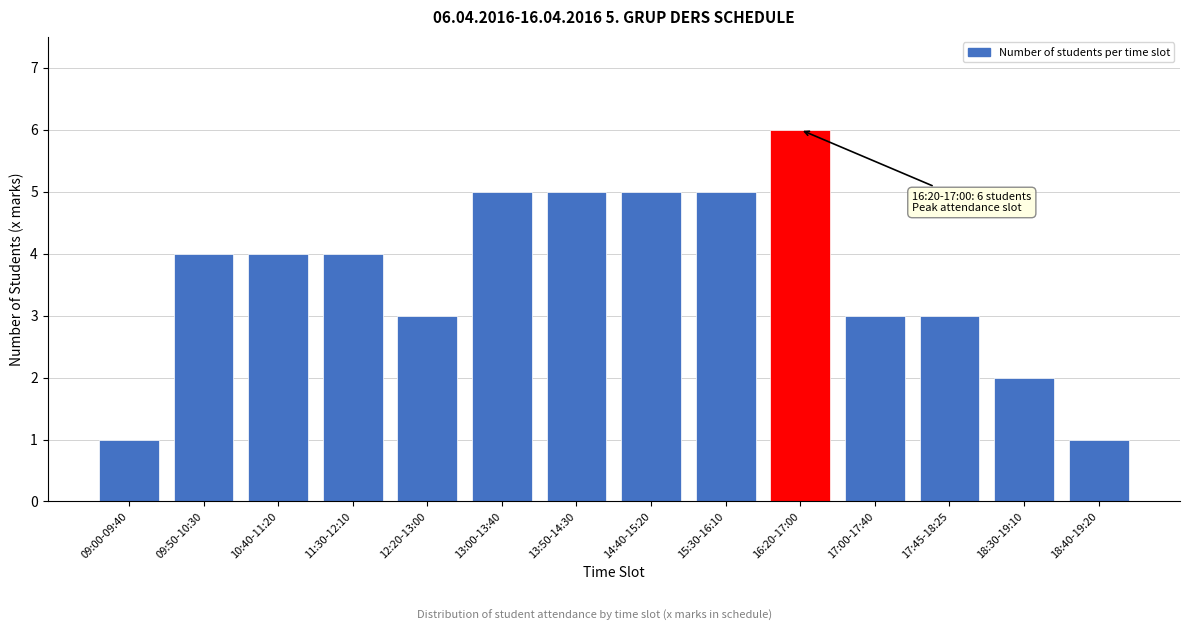

Reading right to left, list all the values displayed in this chart.

18:40-19:20=1	18:30-19:10=2	17:45-18:25=3	17:00-17:40=3	16:20-17:00=6	15:30-16:10=5	14:40-15:20=5	13:50-14:30=5	13:00-13:40=5	12:20-13:00=3	11:30-12:10=4	10:40-11:20=4	09:50-10:30=4	09:00-09:40=1